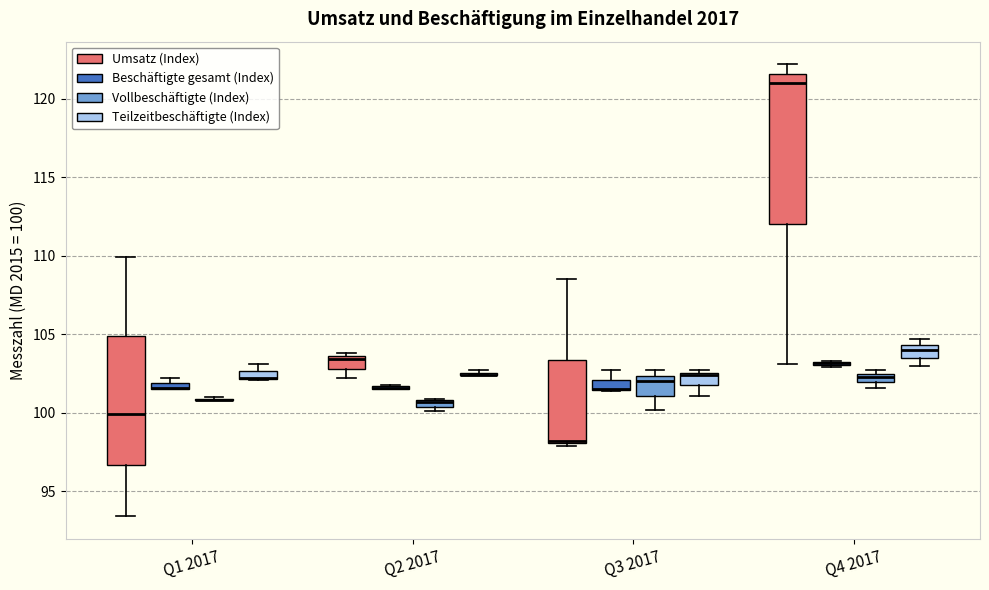

Comparing the boxes themselves (not the whiskers), which one is the tallest?

Q4 2017 (Umsatz (Index))